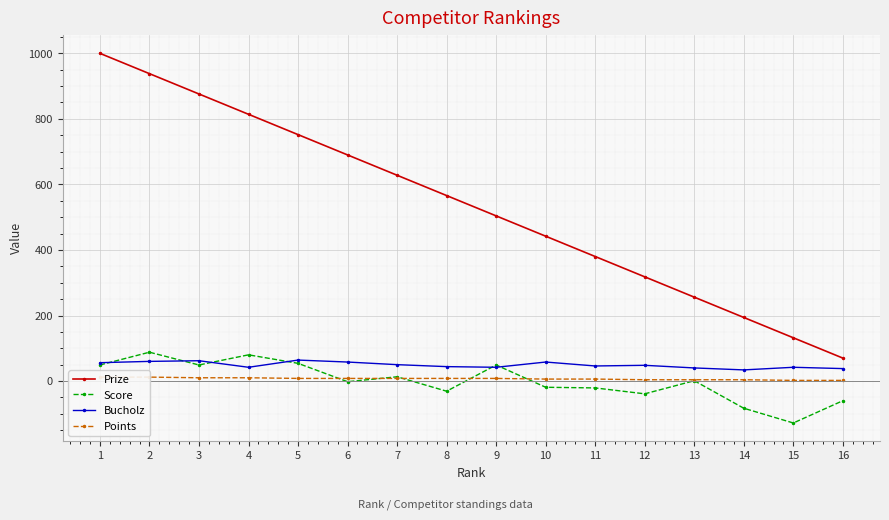

The Score series shows 13 at 7. True or false?

True